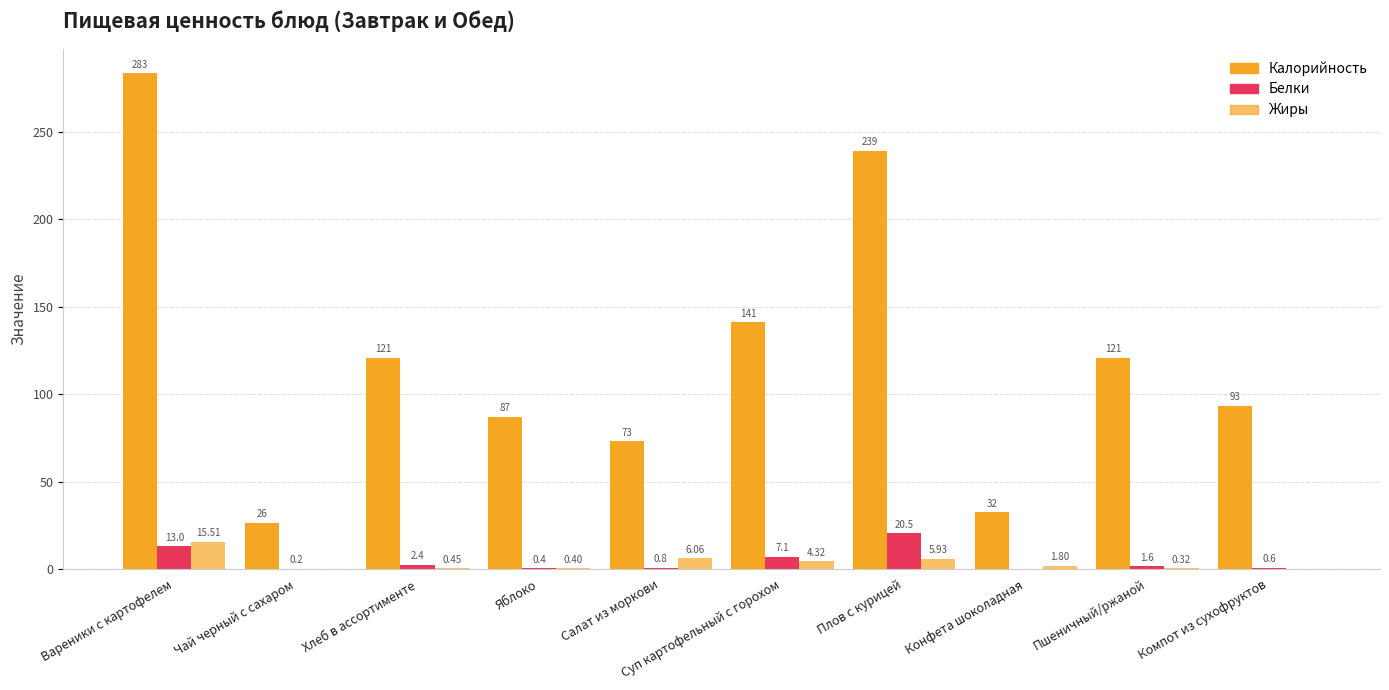

Reading left to right, transcribe all the data shown in this chart.

Калорийность: 283.4	26.4	120.9	87.0	73.0	141.1	239.1	32.4	120.9	93.2
Белки: 13.0	0.2	2.4	0.4	0.8	7.1	20.5	0.0	1.6	0.6
Жиры: 15.5	0.0	0.5	0.4	6.1	4.3	5.9	1.8	0.3	0.0